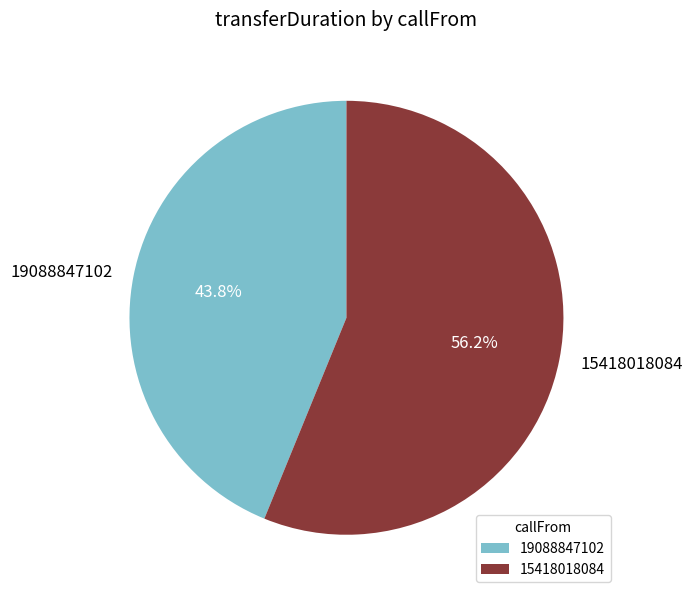

The 19088847102 slice represents 44% of the pie. True or false?

True